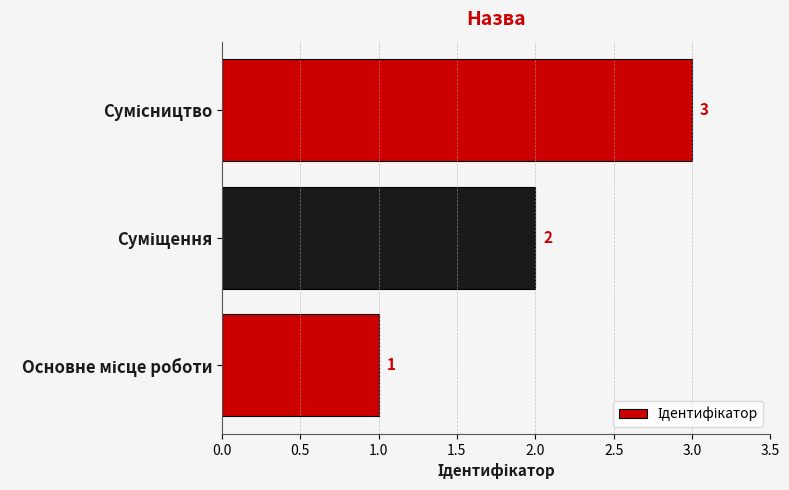

What is the maximum value shown in the chart?

3